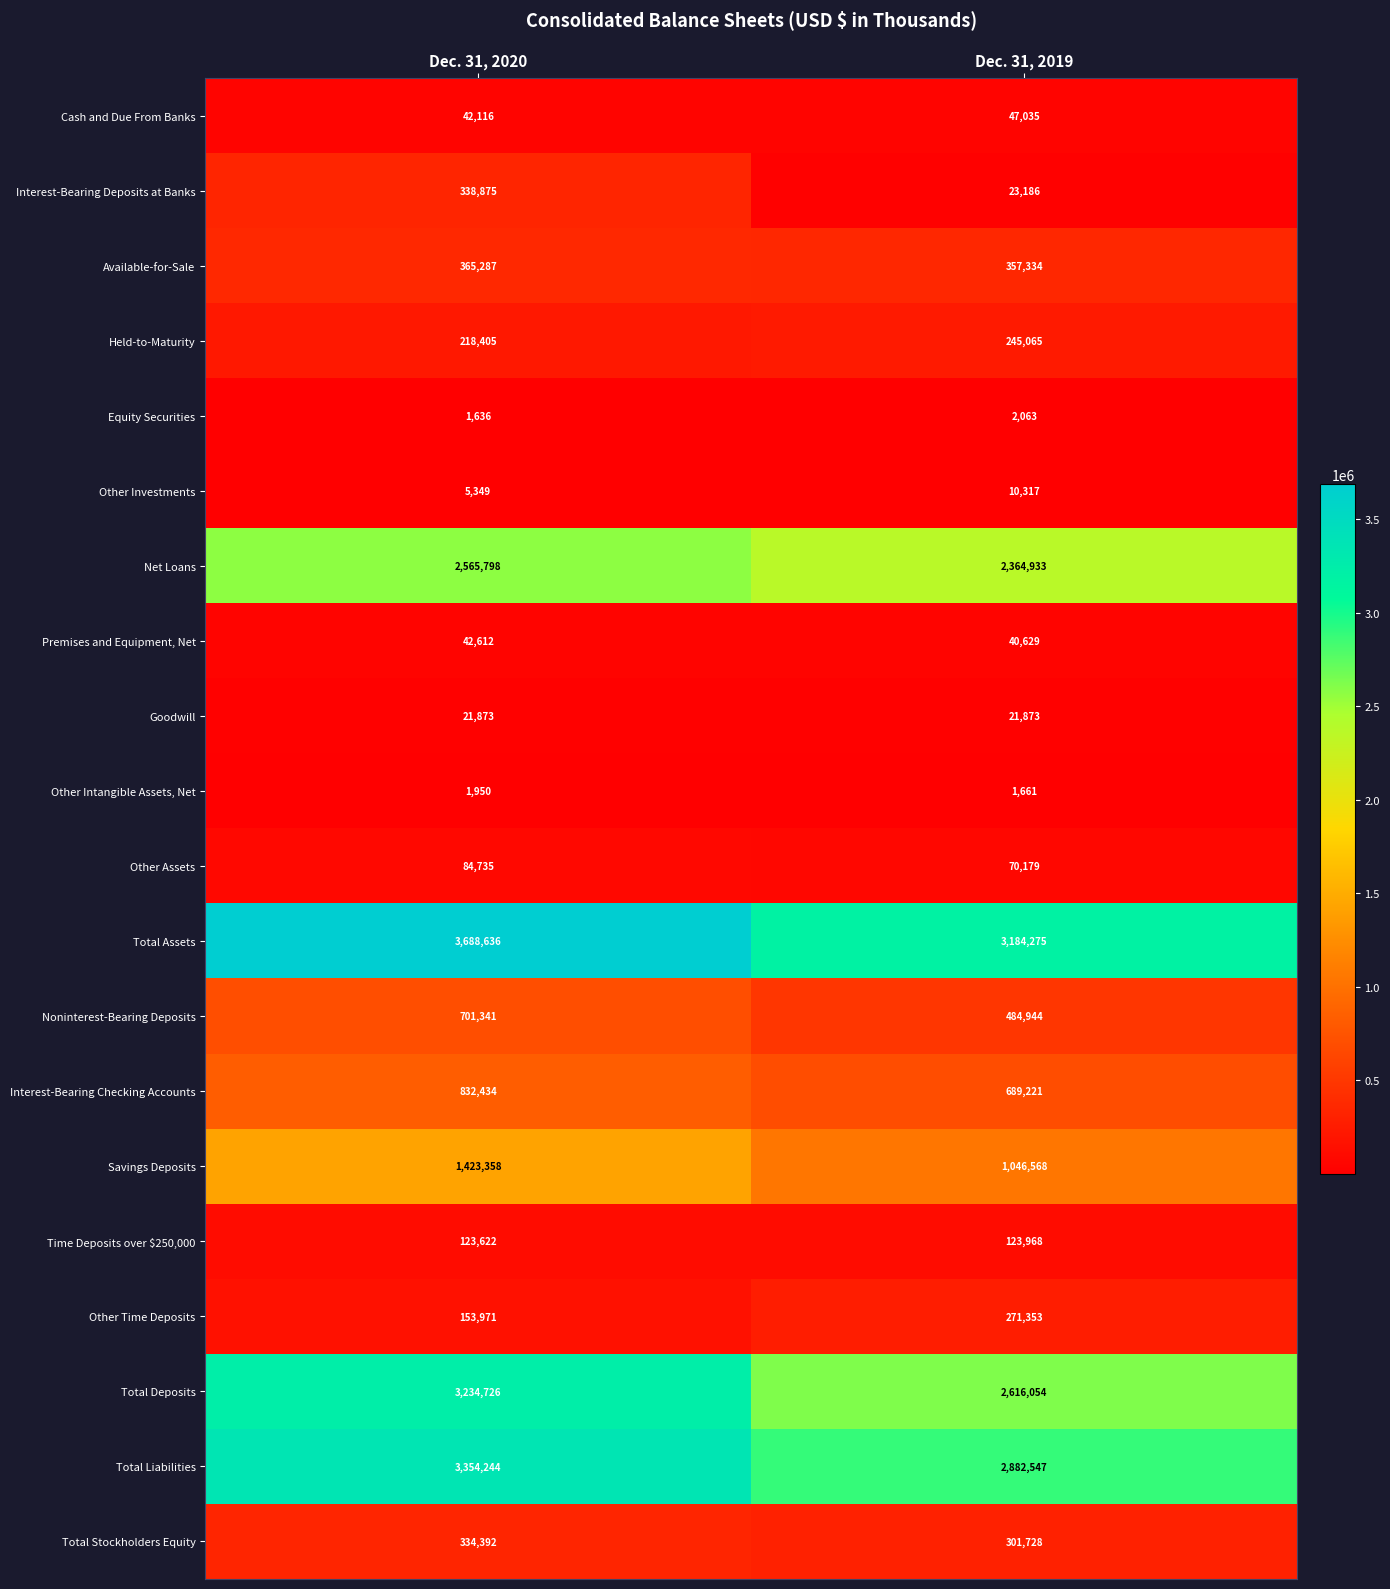

What is the approximate value of Total Stockholders Equity at Dec. 31, 2019?

301728